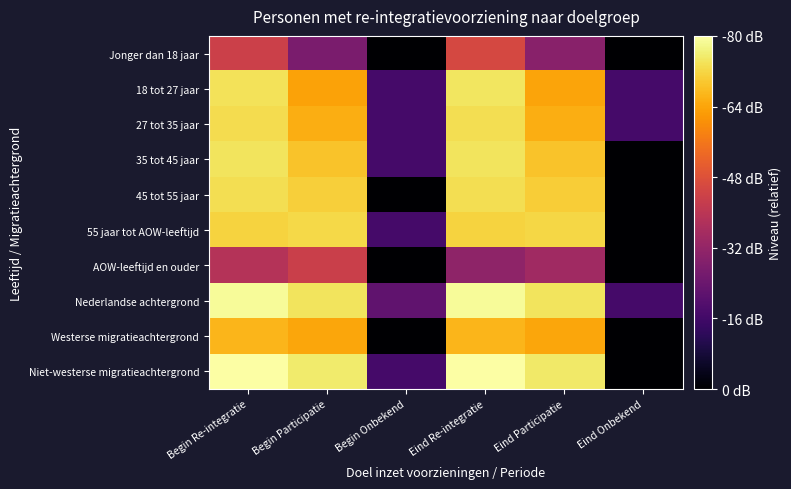

Which label corresponds to the largest value in the chart?

Eind Re-integratie